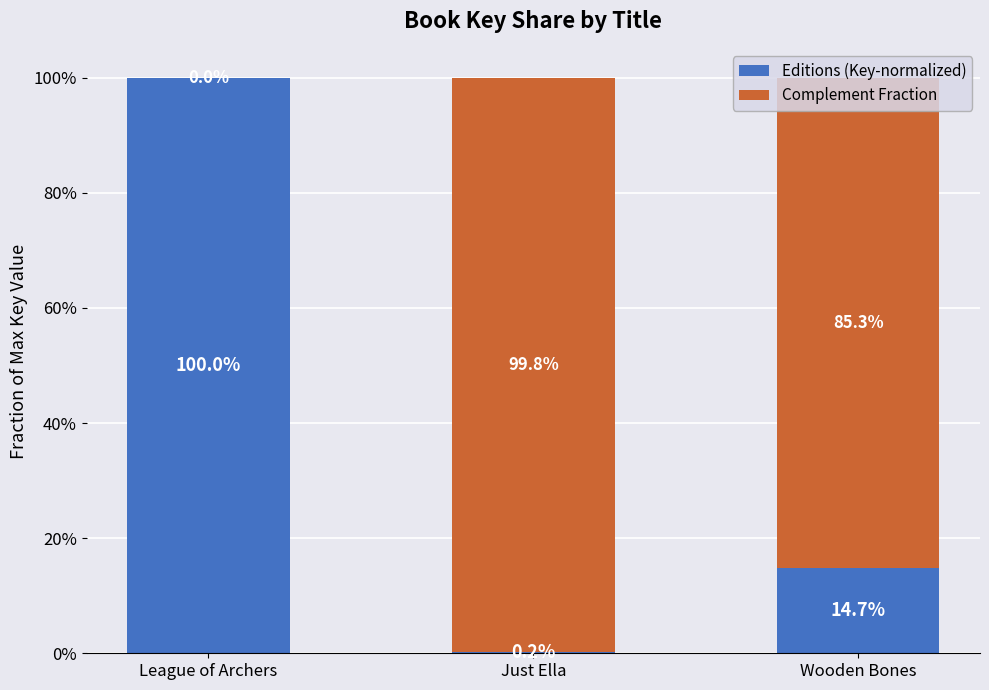

What is the label of the 1st bar from the left?

League of Archers